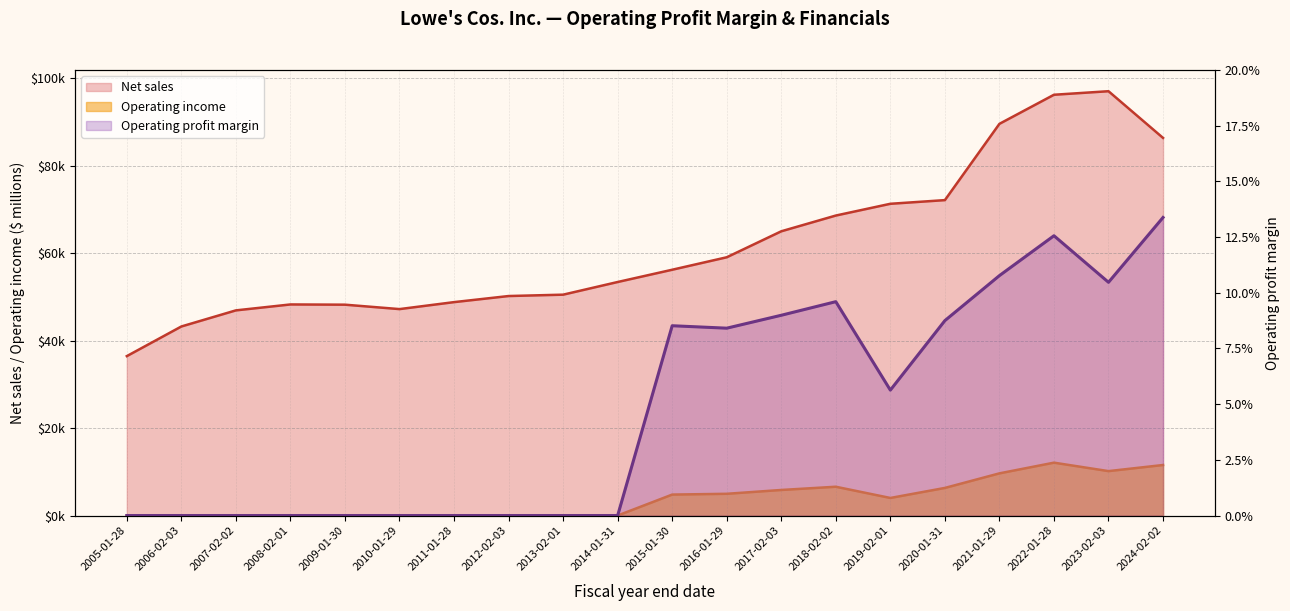

At which label is Operating profit margin closest to 0?

2005-01-28